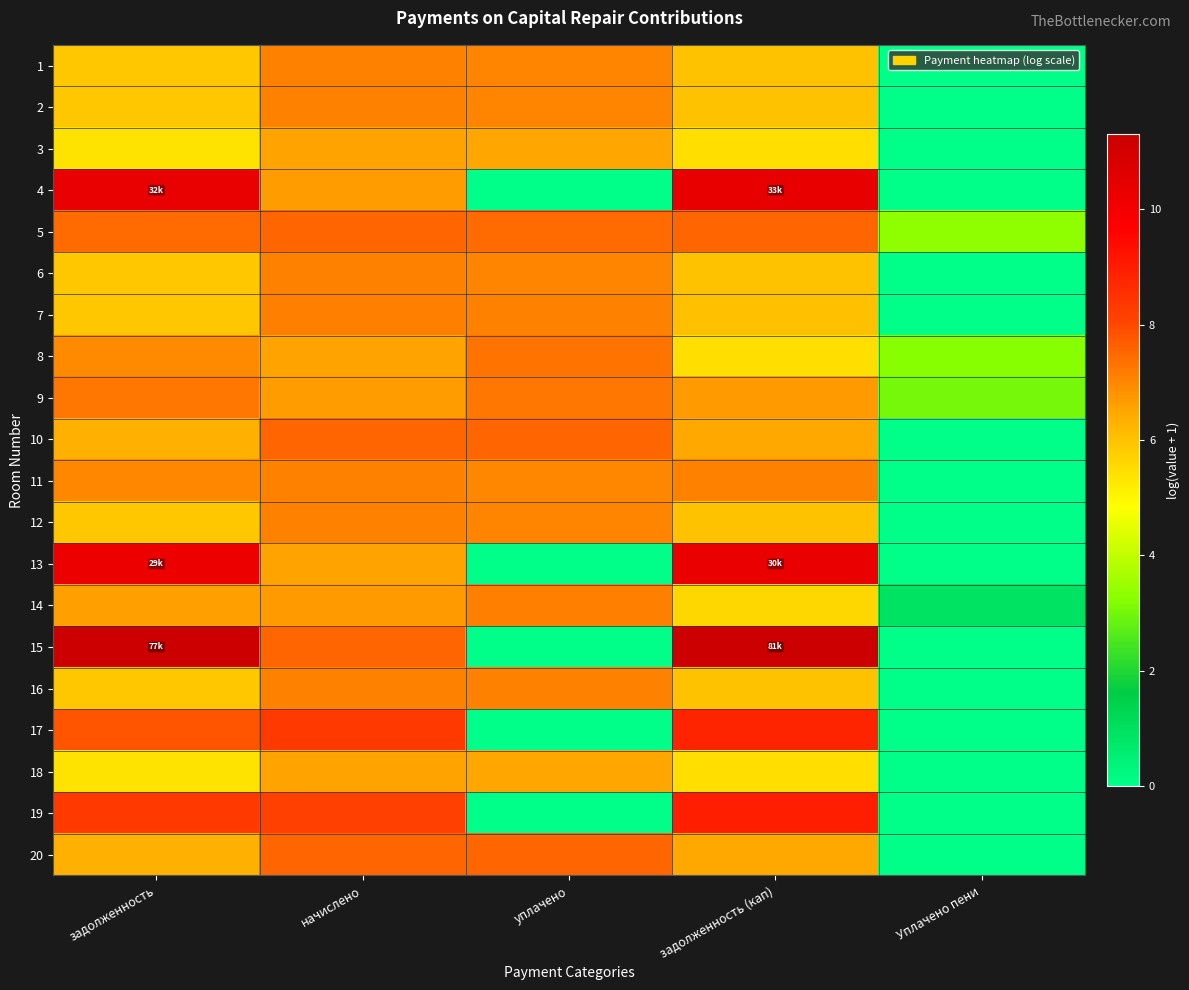

Which category has the highest value across all series?

задолженность (кап)